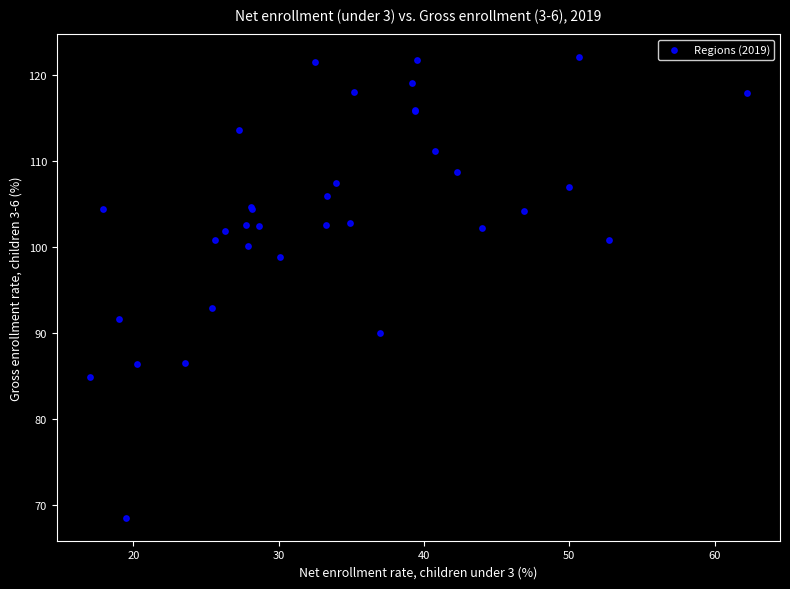

What Y value in the scatter plot is closest to 95?

92.9